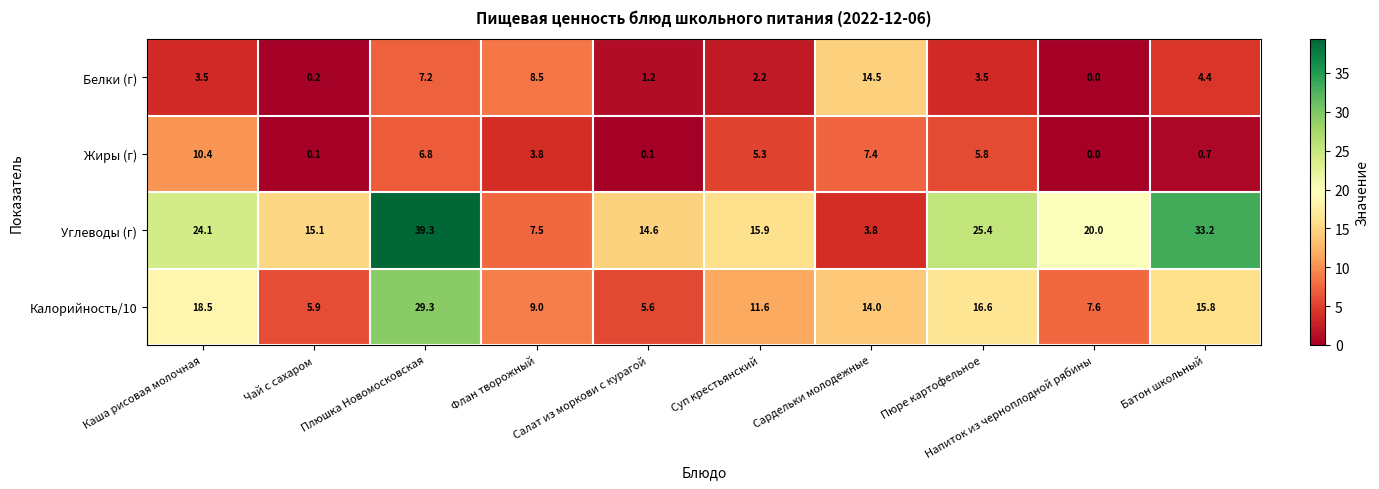

At which category does the chart reach its peak across all series?

Плюшка Новомосковская